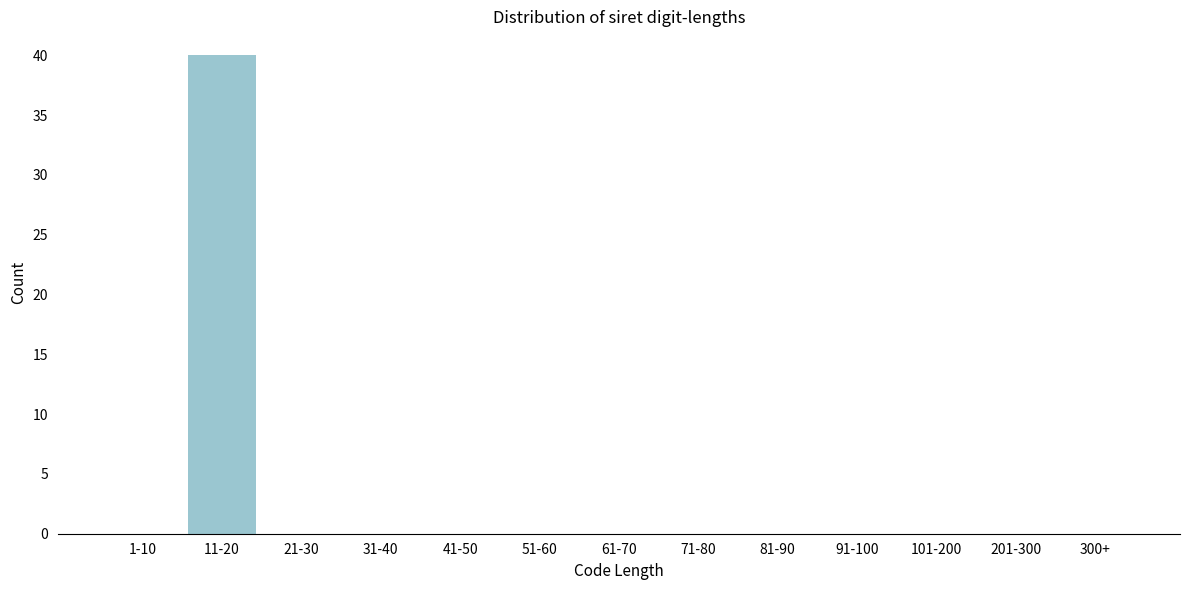

Reading left to right, transcribe all the data shown in this chart.

1-10=0	11-20=40	21-30=0	31-40=0	41-50=0	51-60=0	61-70=0	71-80=0	81-90=0	91-100=0	101-200=0	201-300=0	300+=0